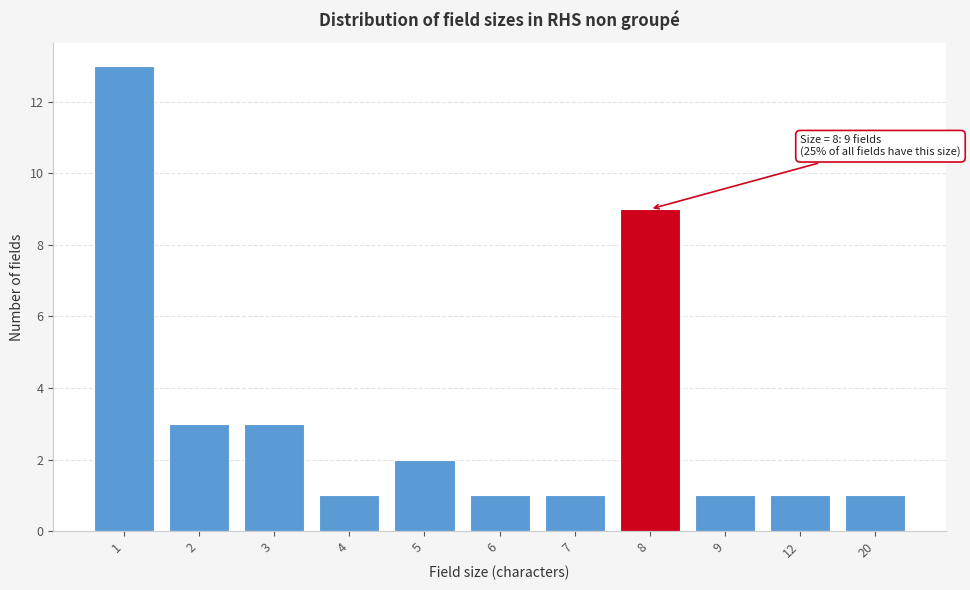

Reading left to right, what are all the values shown in this chart?

13	3	3	1	2	1	1	9	1	1	1